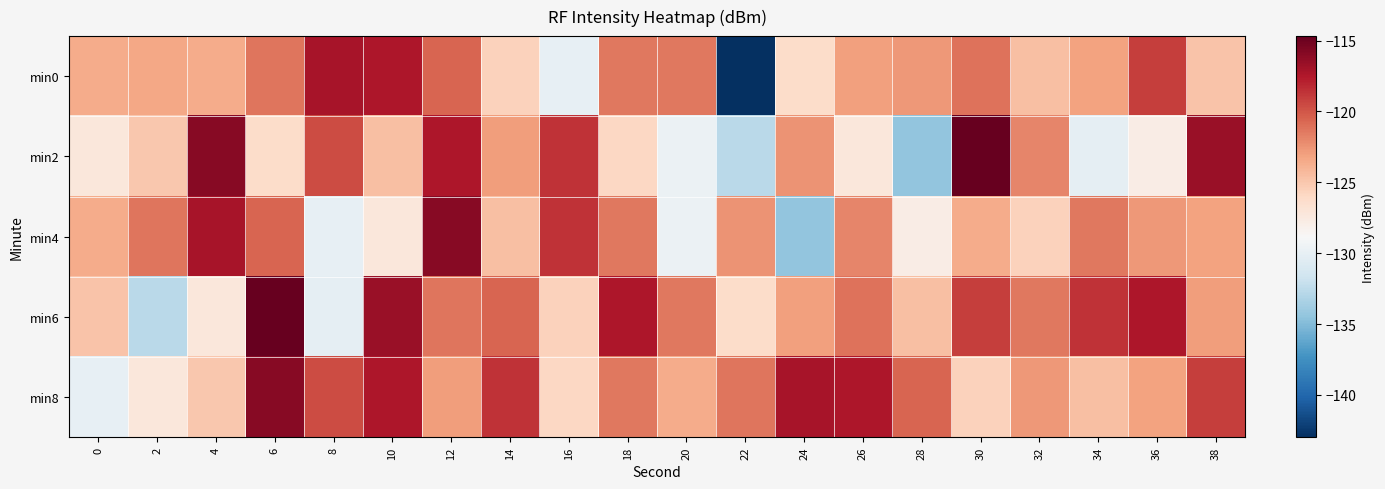

List the series in order of their peak value, lowest first.

min0, min4, min8, min2, min6